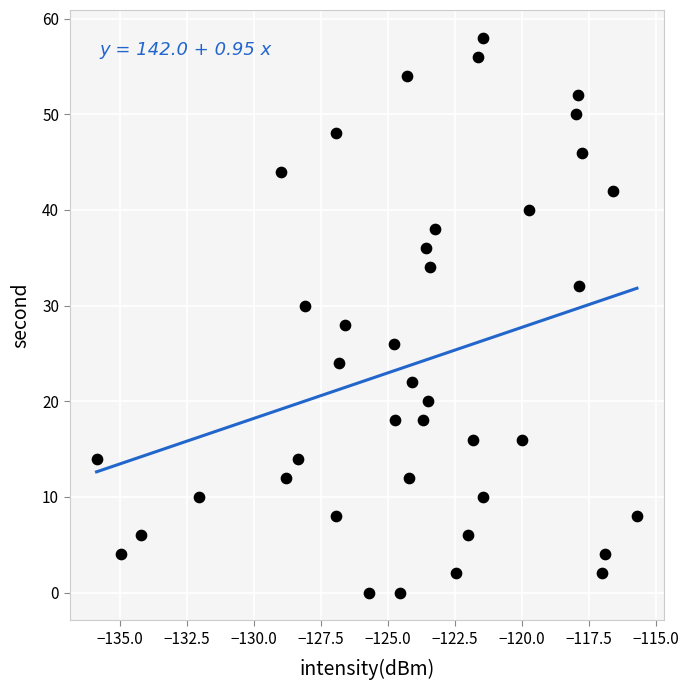

What is the range of Y values (max minus min)?

58